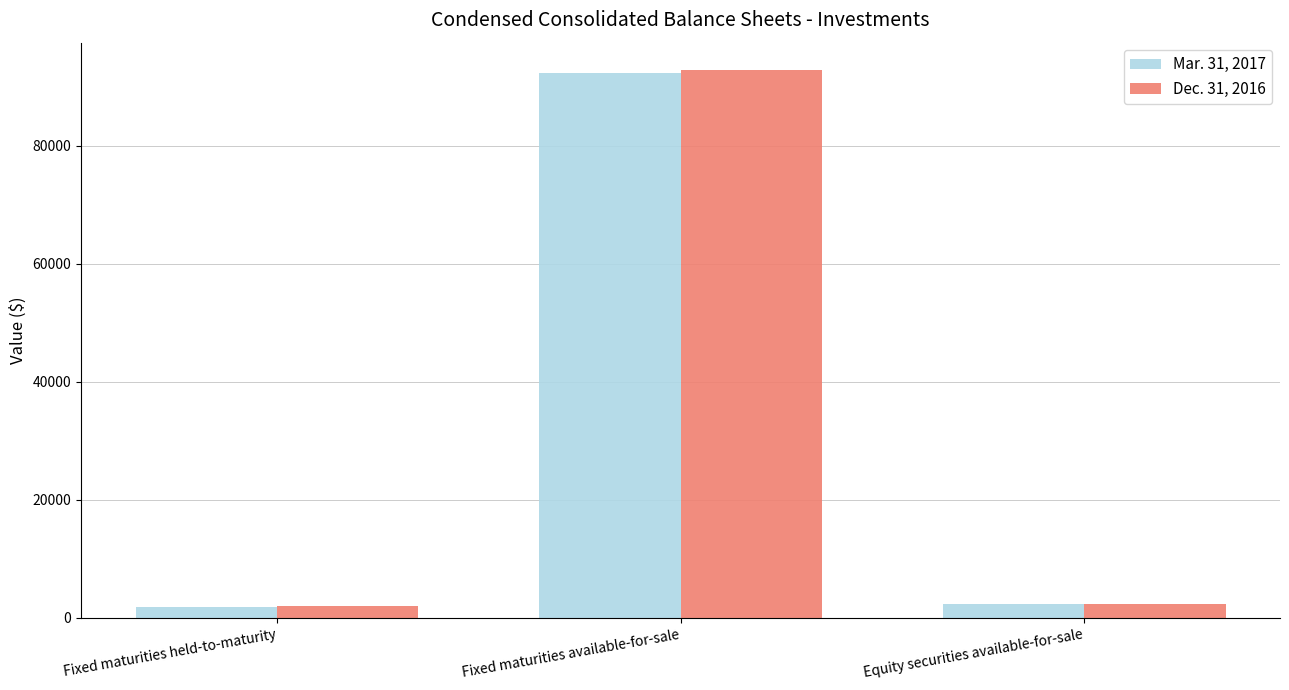

How many groups of bars are there?

3